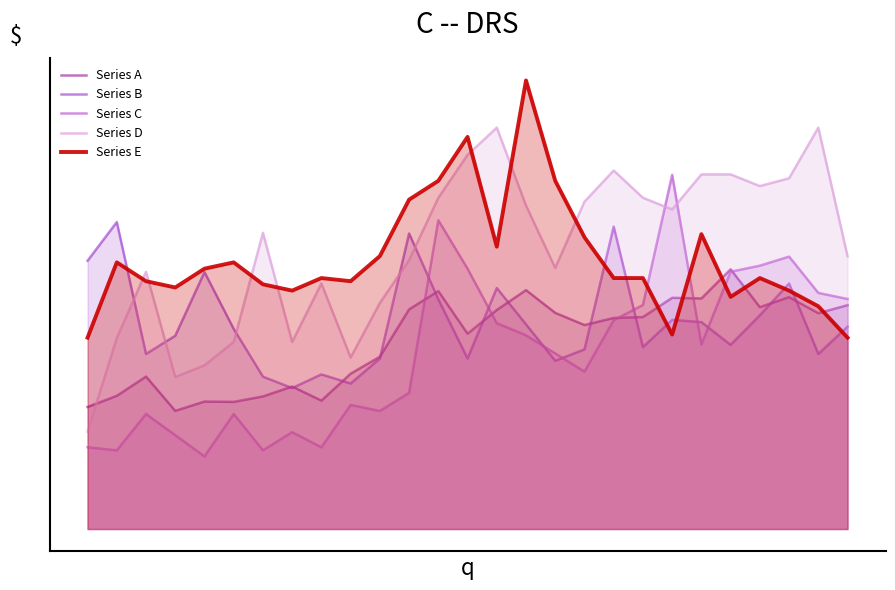

In Series D, how many points are higher than both neighbors (excluding endpoints)?

6